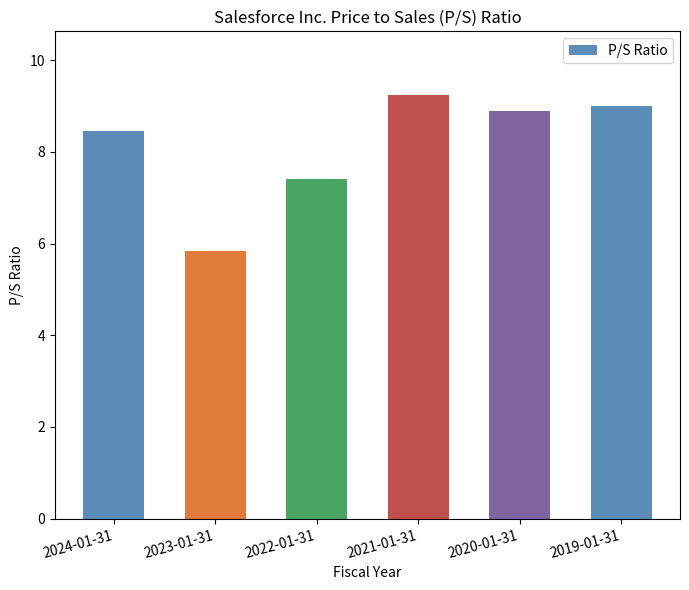

Approximately how many times larger is the value at 2022-01-31 compared to 2024-01-31?

0.9